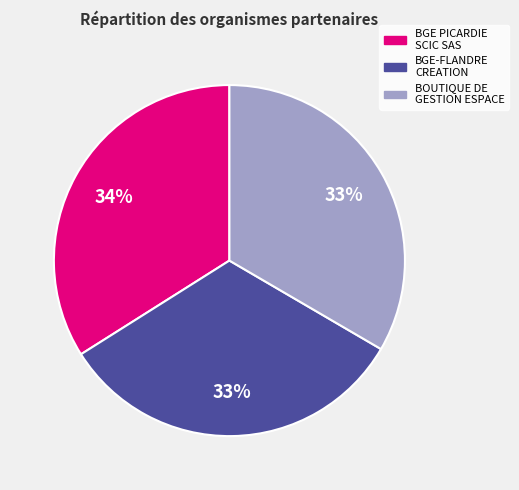

Count the number of slices in the pie.

3